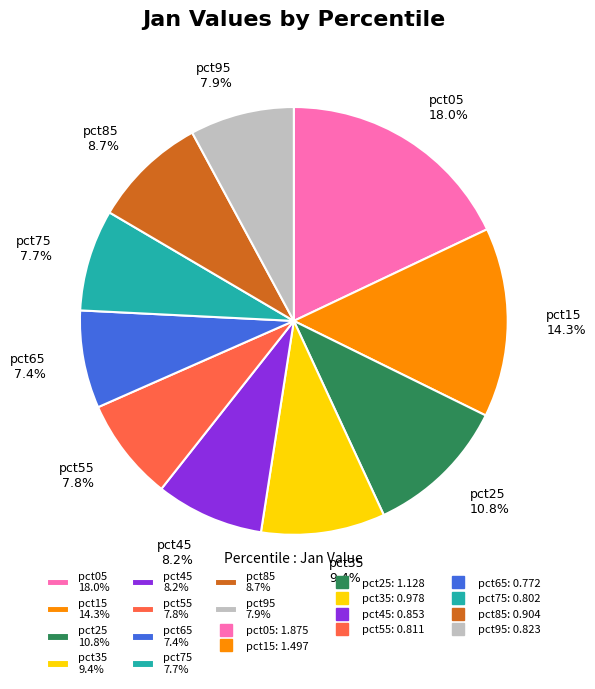

Count the number of slices in the pie.

10